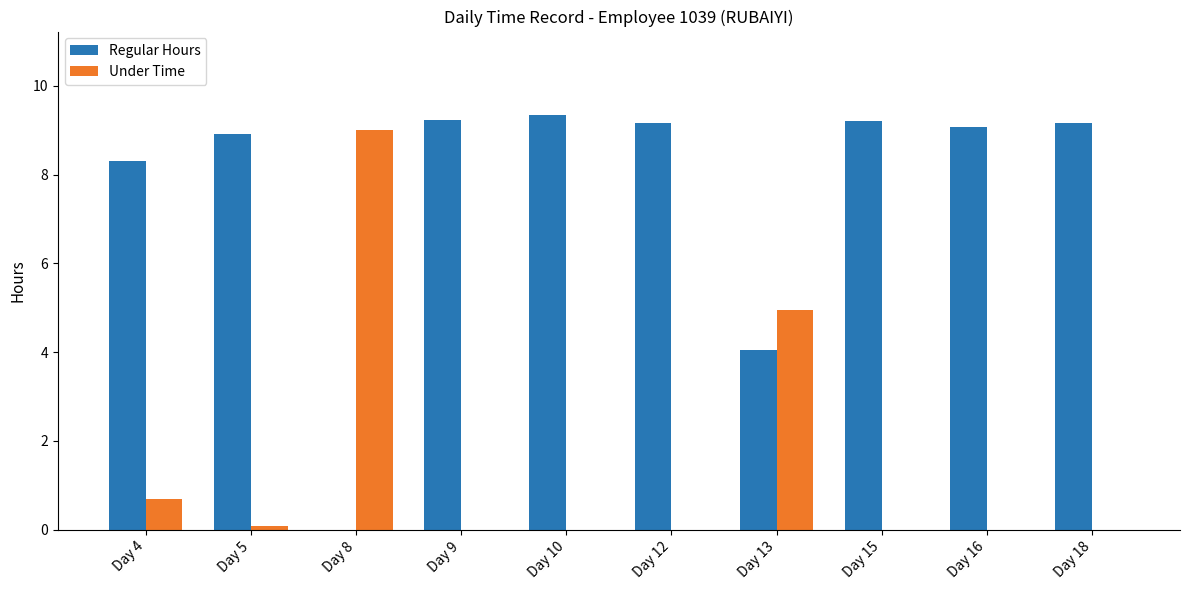

What is the total value across all series at Day 18?

9.2